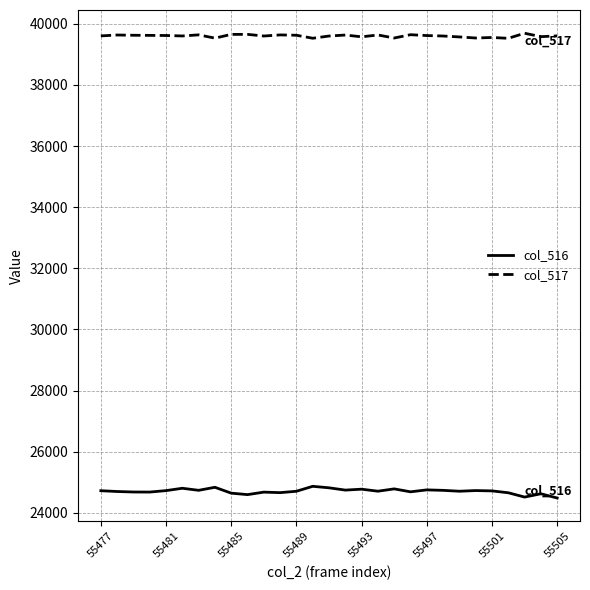

Does the chart have visible grid lines?

Yes